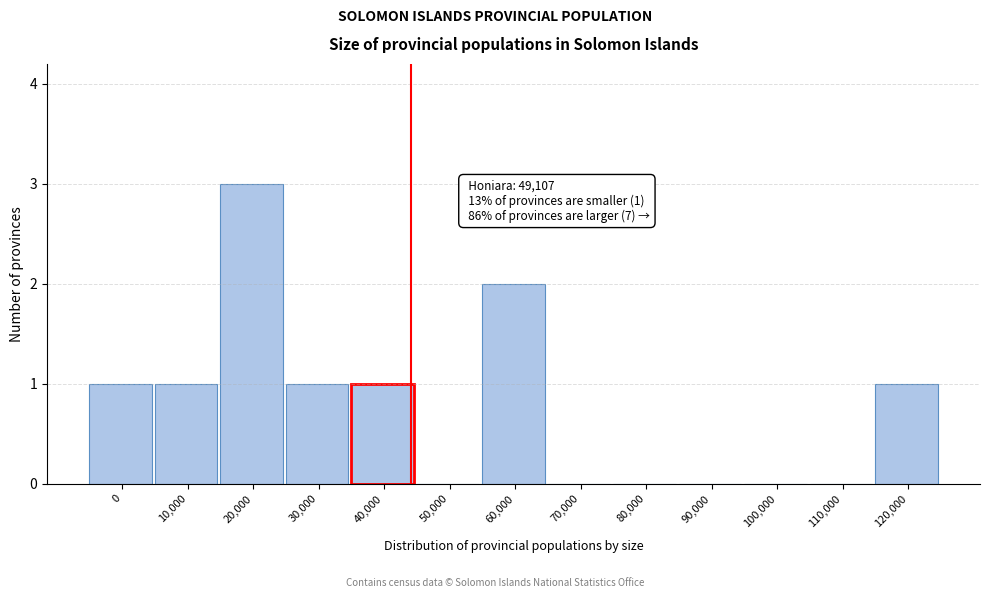

Reading left to right, what are all the values shown in this chart?

0=1	10,000=1	20,000=3	30,000=1	40,000=1	50,000=0	60,000=2	70,000=0	80,000=0	90,000=0	100,000=0	110,000=0	120,000=1